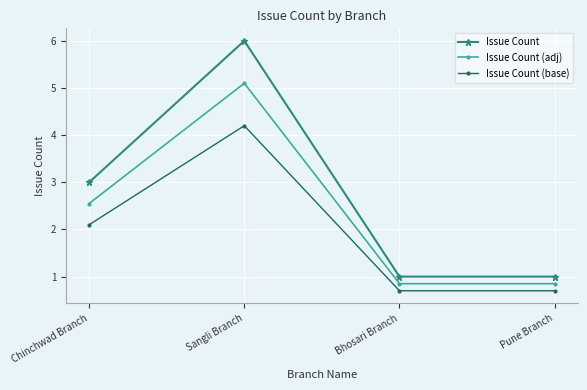

Is it true that Issue Count equals 2.9 at Sangli Branch?

False